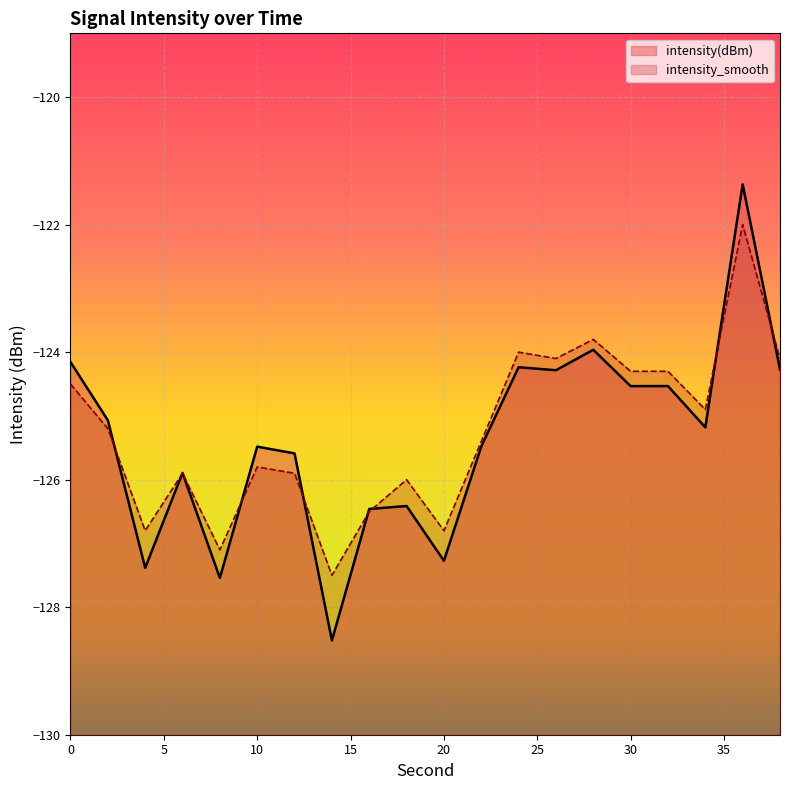

At which category does intensity(dBm) reach its first local peak?

6